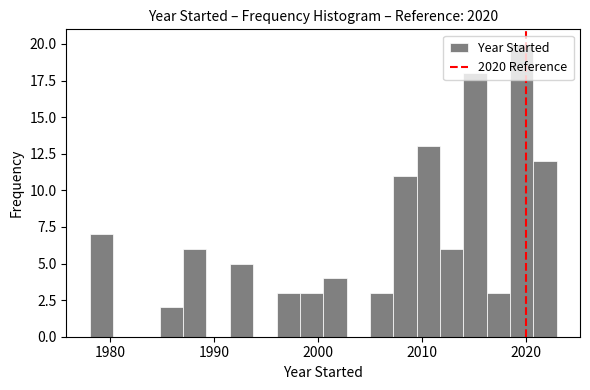

Around what value on the x-axis is the tallest bar? Give the approximate position of its centre, as read against the axis.

2020